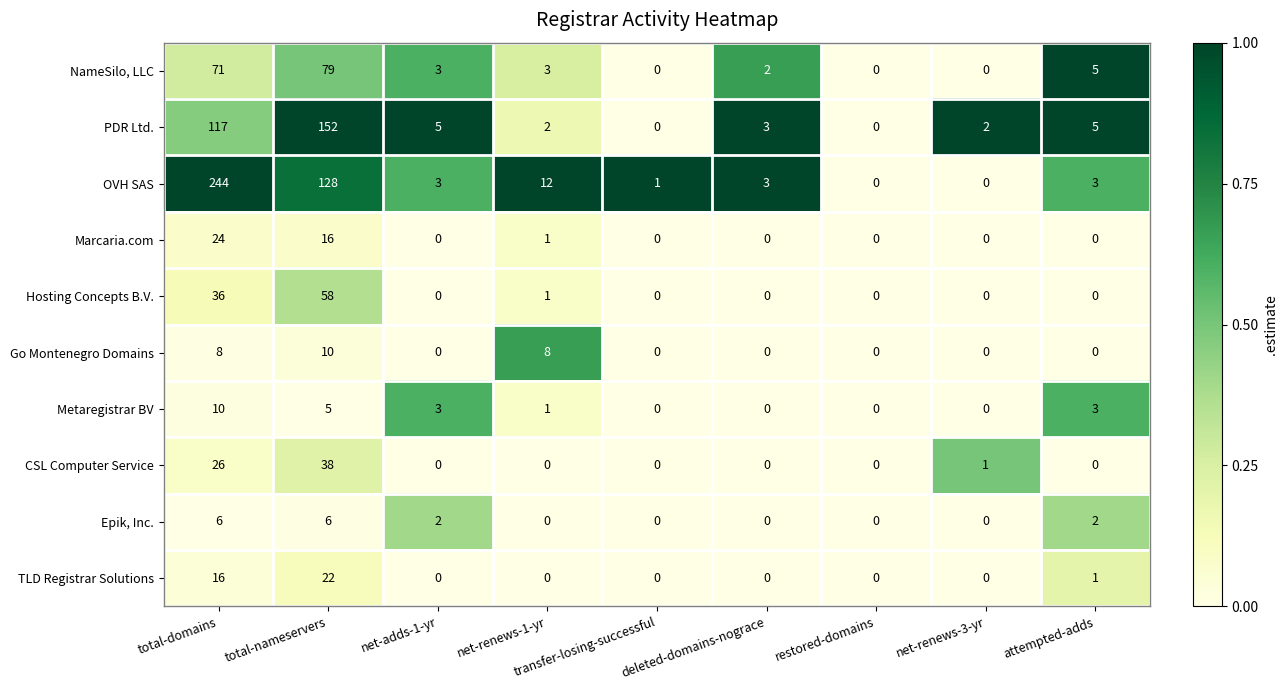

Which series changed the most between total-domains and net-adds-1-yr?

OVH SAS